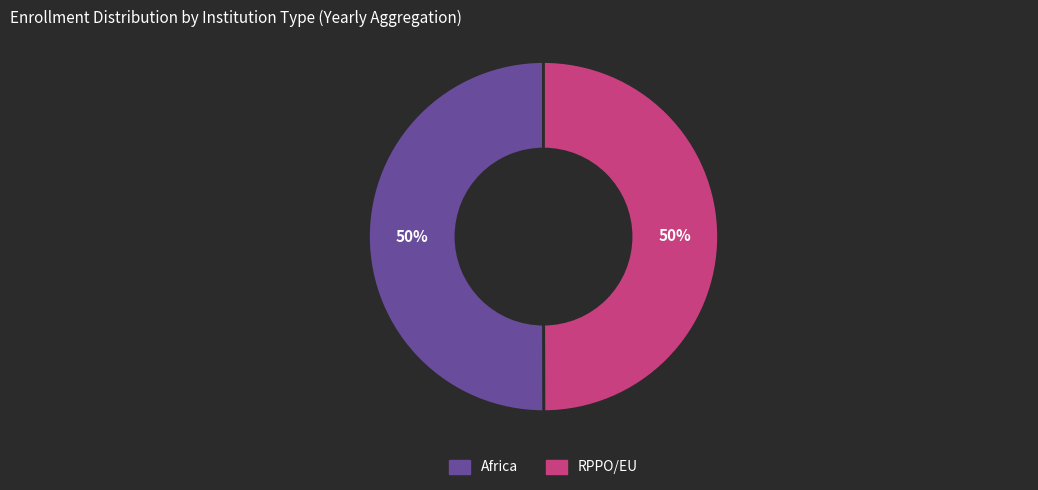

Count the number of slices in the pie.

2